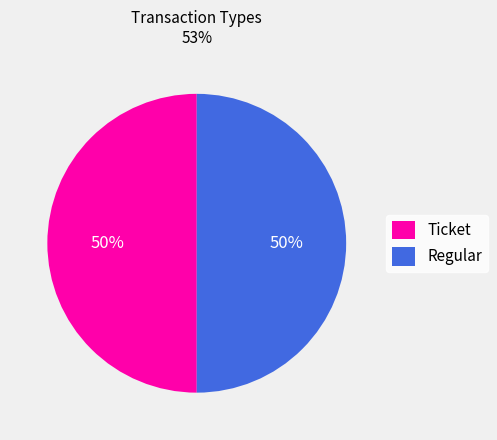

The Ticket slice represents 58% of the pie. True or false?

False